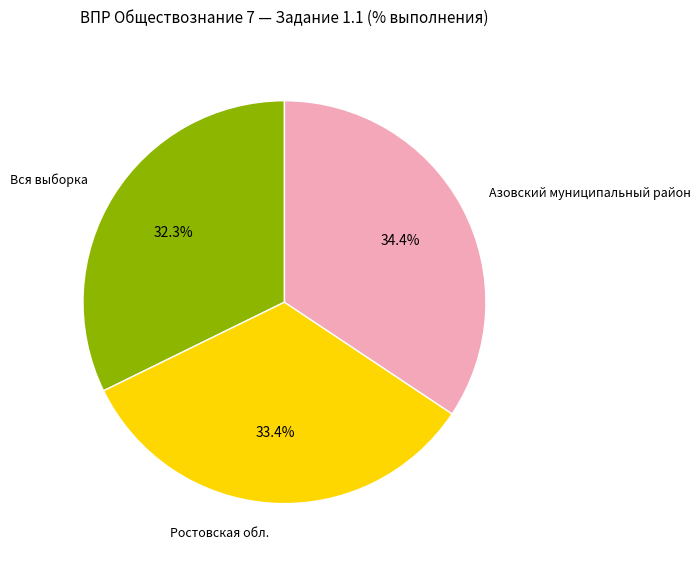

Which slice is the smallest?

Вся выборка